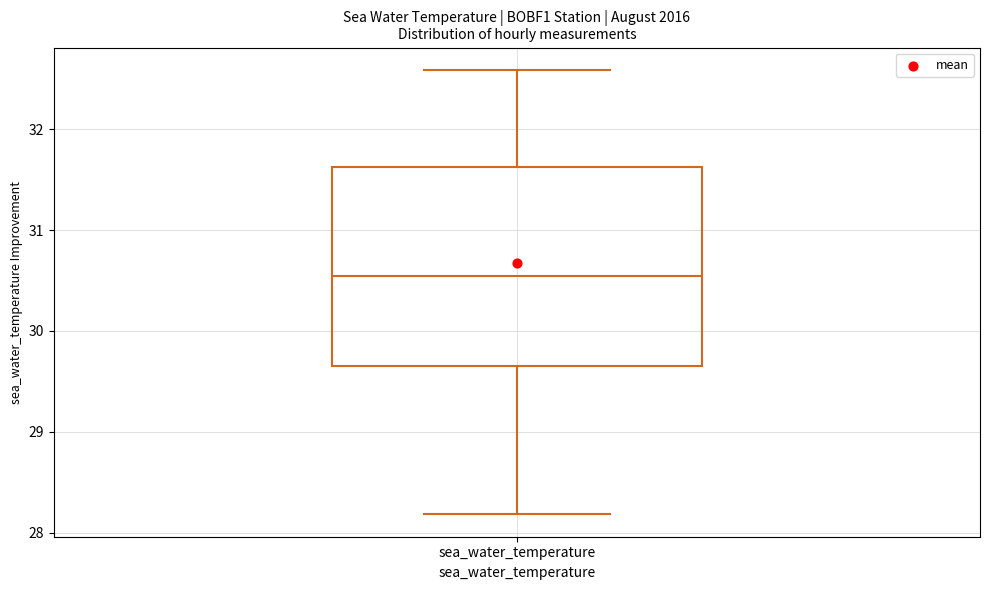

Read this box plot against the y-axis: the position of the median line, the range covered by the box, and the ends of both whiskers. The values are not printed on the chart, so give them approximately, as read against the axis.

median 30.5, box 29.7 to 31.6, whiskers 28.2 to 32.6